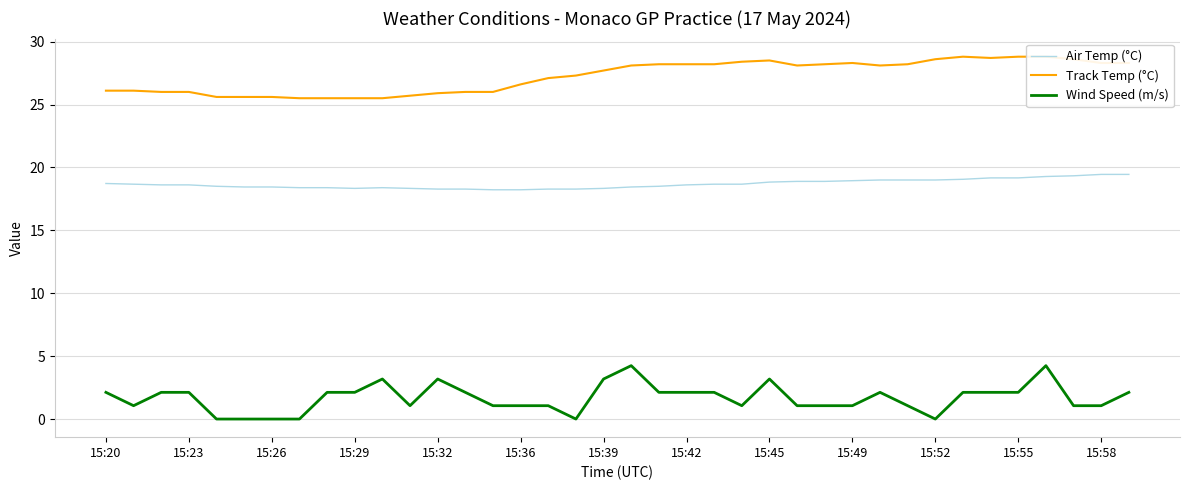

What is the highest value of the Air Temp (°C) series?

19.4